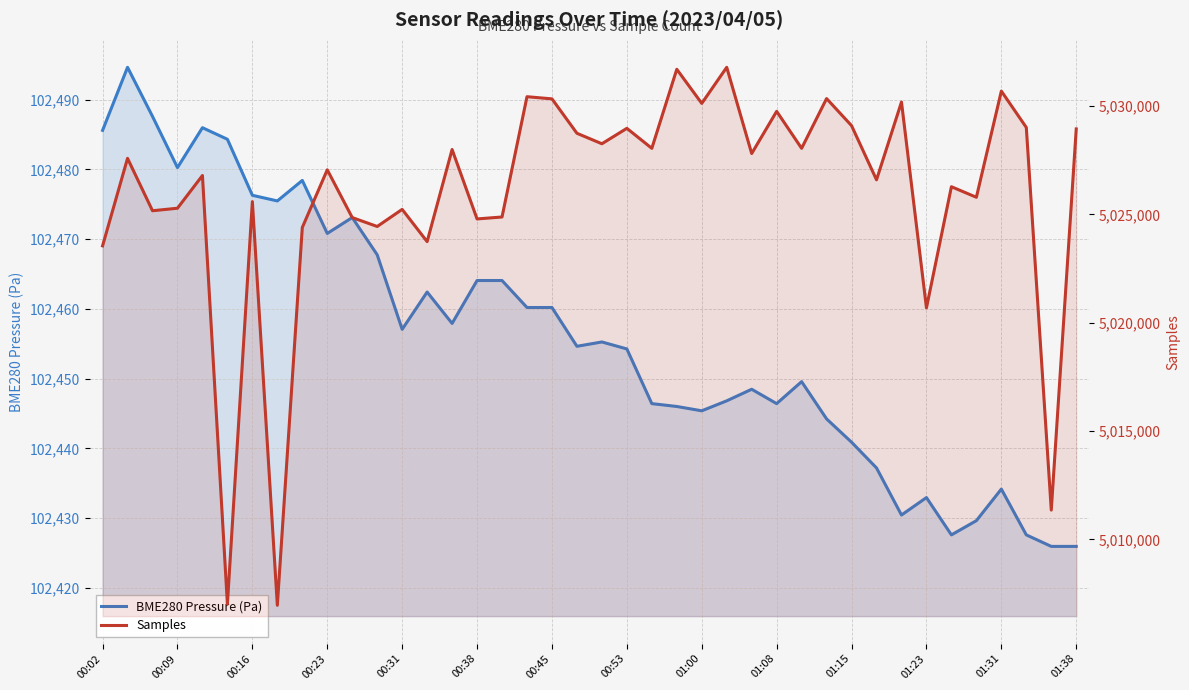

Count the number of categories in the chart.

40